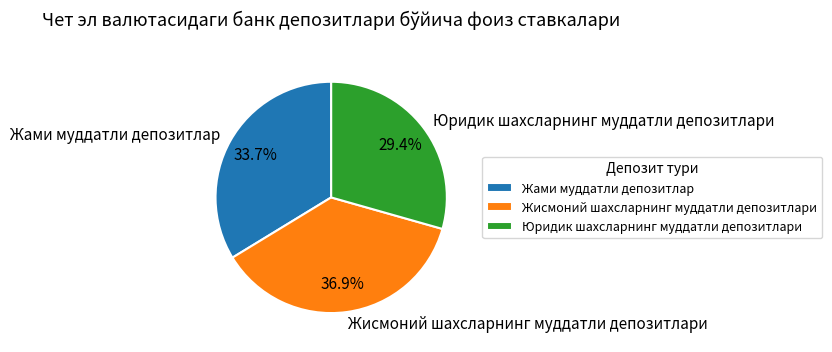

To the nearest percent, what percentage of the pie is Жами муддатли депозитлар?

34%